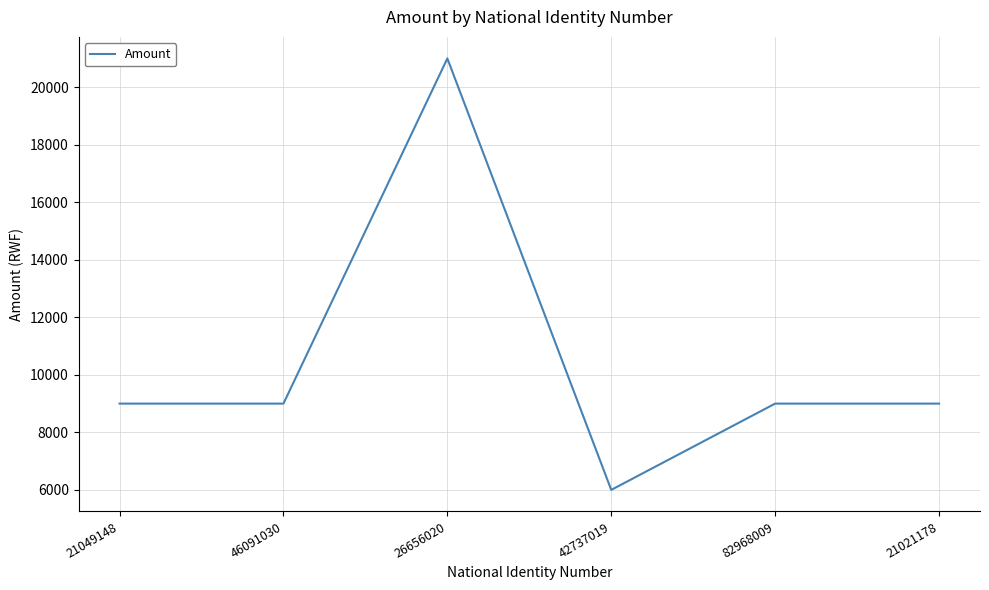

How many distinct data groups are displayed?

1